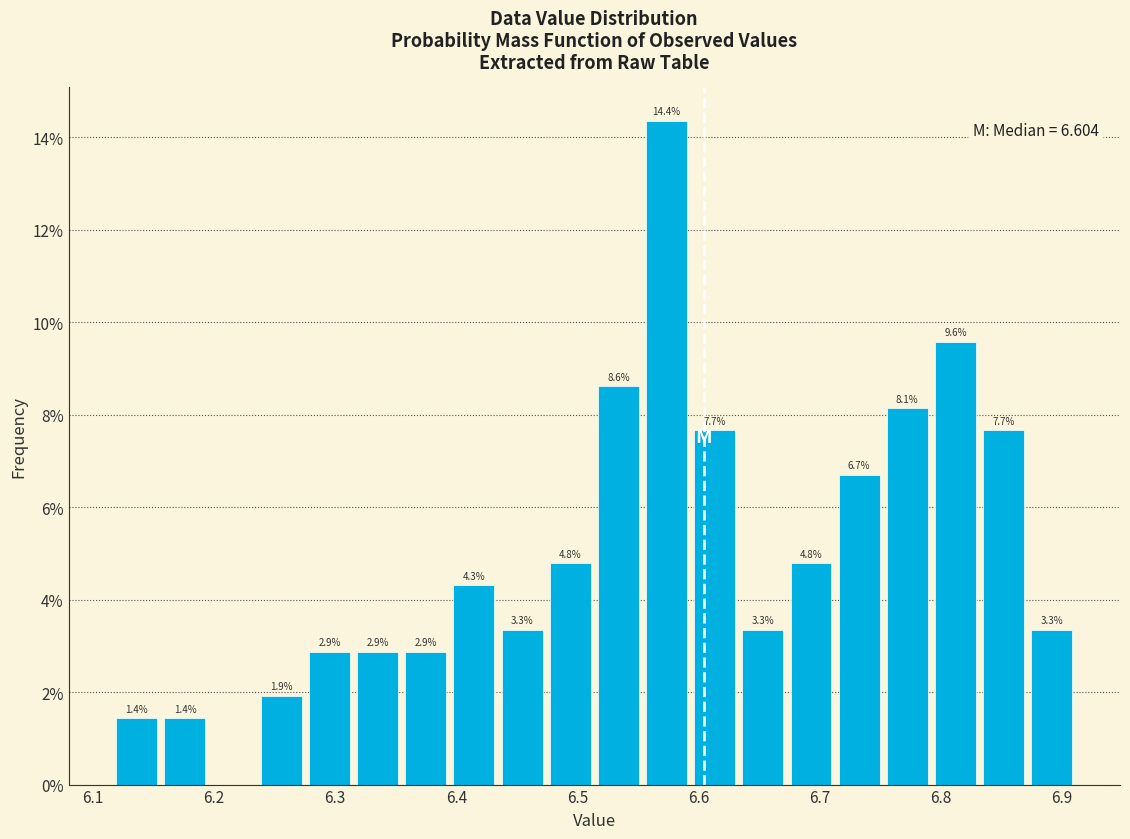

Around what value on the x-axis is the tallest bar? Give the approximate position of its centre, as read against the axis.

6.57